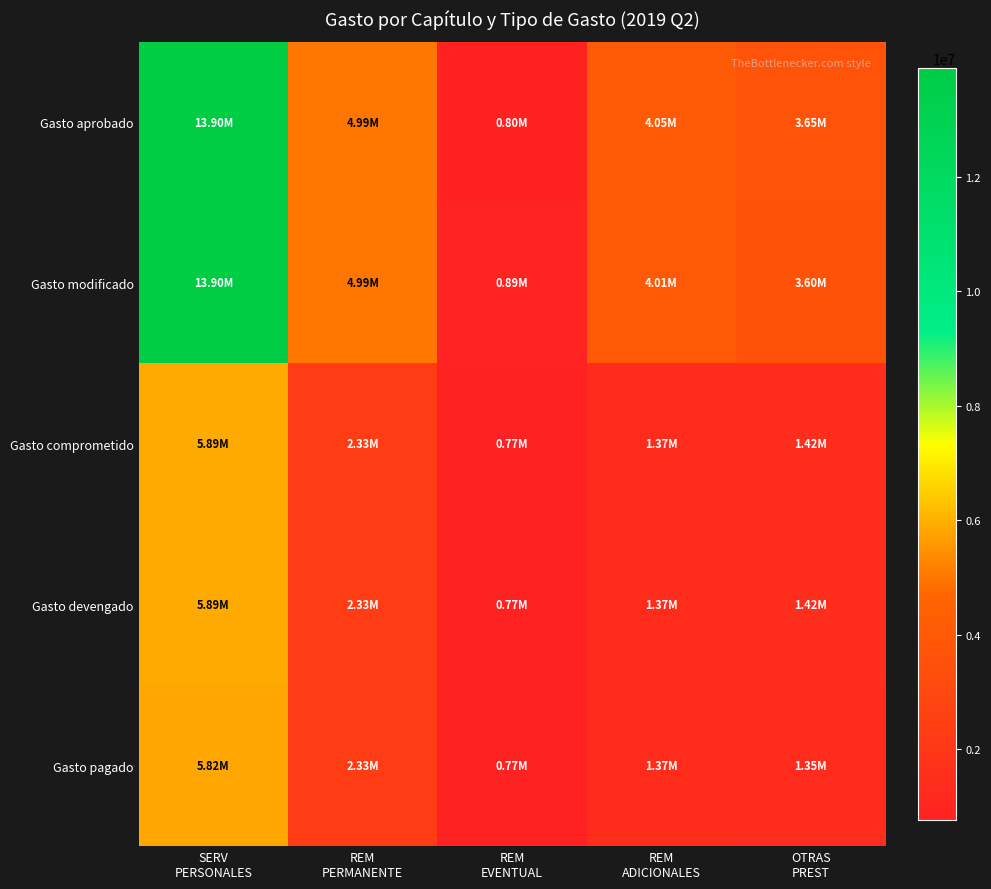

At REM ADICIONALES, list the series in order from smallest to largest.

Gasto comprometido, Gasto devengado, Gasto pagado, Gasto modificado, Gasto aprobado